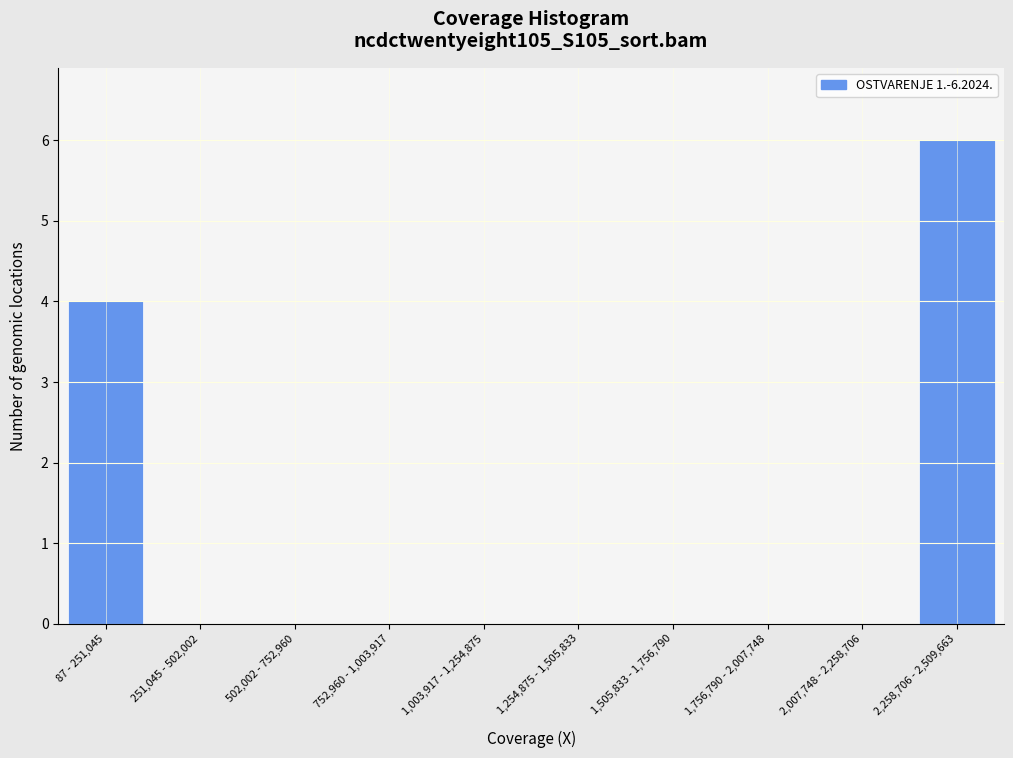

Reading left to right, what are all the values shown in this chart?

87 - 251,045=4	251,045 - 502,002=0	502,002 - 752,960=0	752,960 - 1,003,917=0	1,003,917 - 1,254,875=0	1,254,875 - 1,505,833=0	1,505,833 - 1,756,790=0	1,756,790 - 2,007,748=0	2,007,748 - 2,258,706=0	2,258,706 - 2,509,663=6